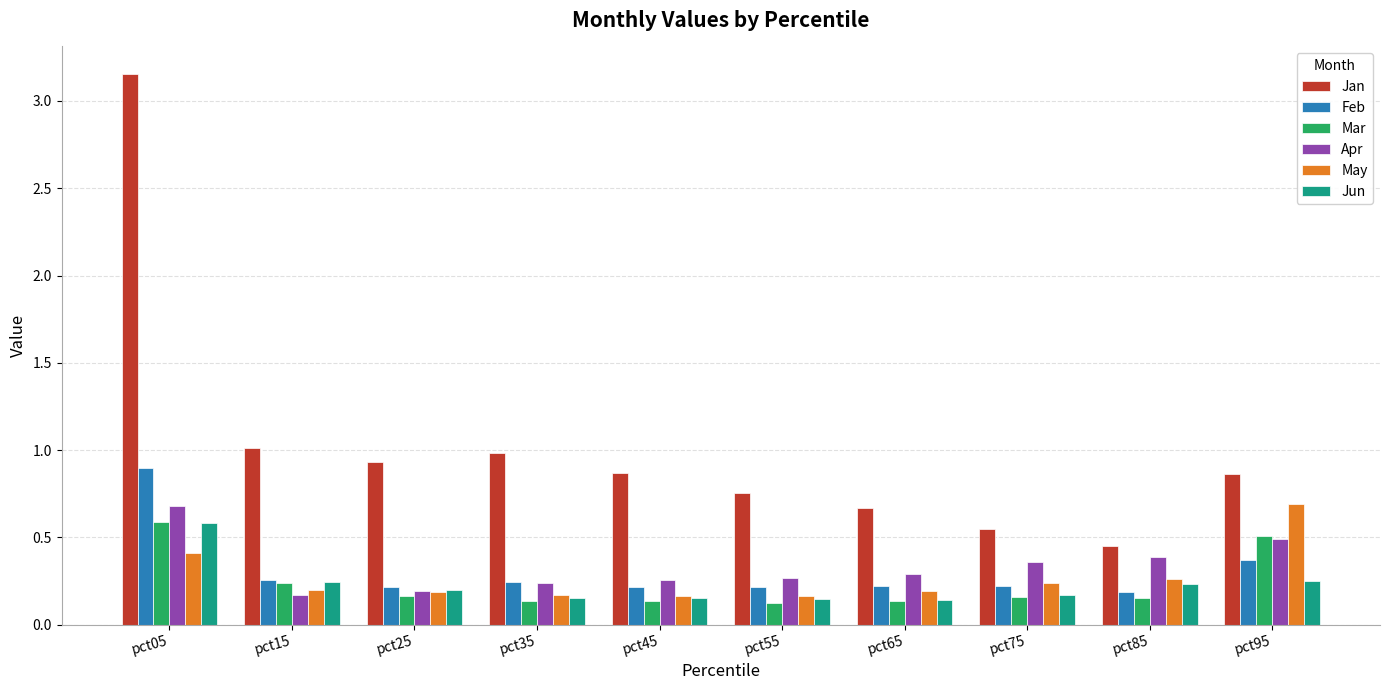

What are all the series names shown in the legend?

Jan, Feb, Mar, Apr, May, Jun